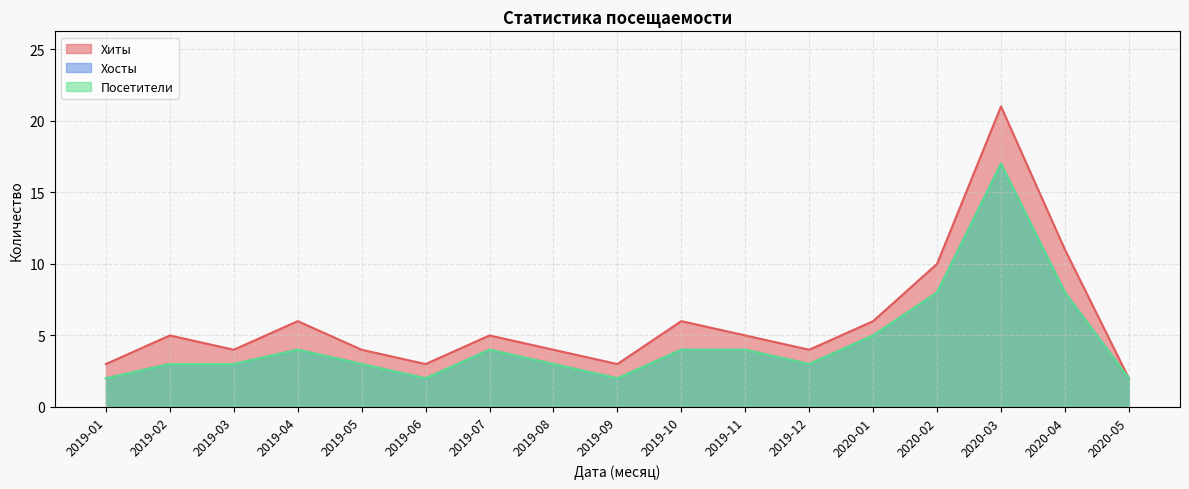

Does the chart display data point markers on the line(s)?

No